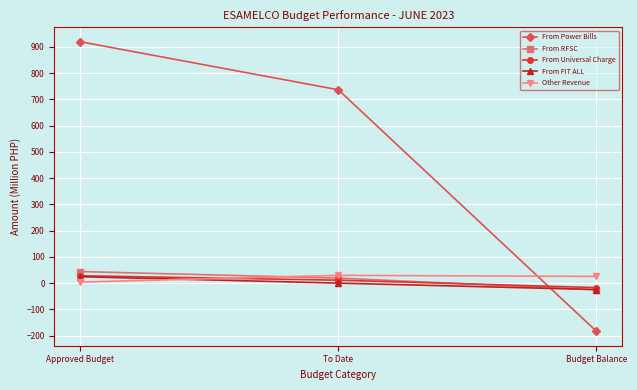

What is the sum of all From Power Bills values?

1473.9